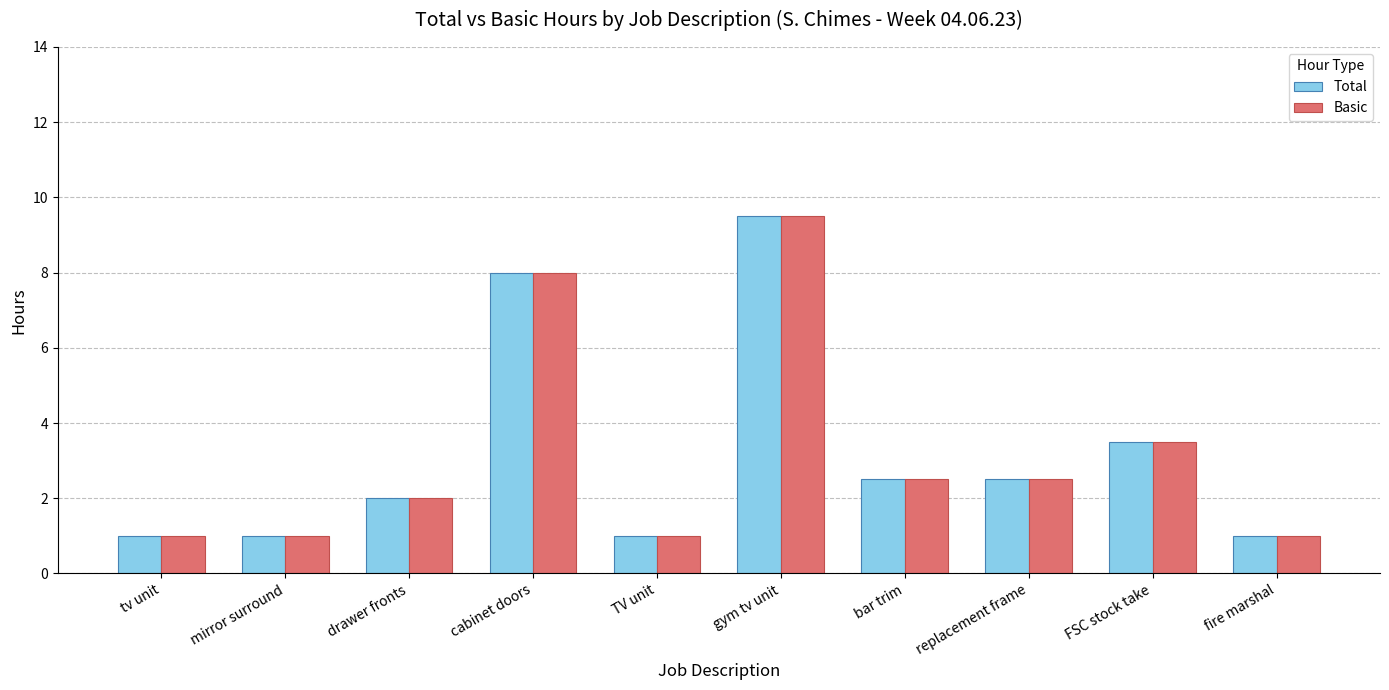

What is the average value of the Basic series?

3.2